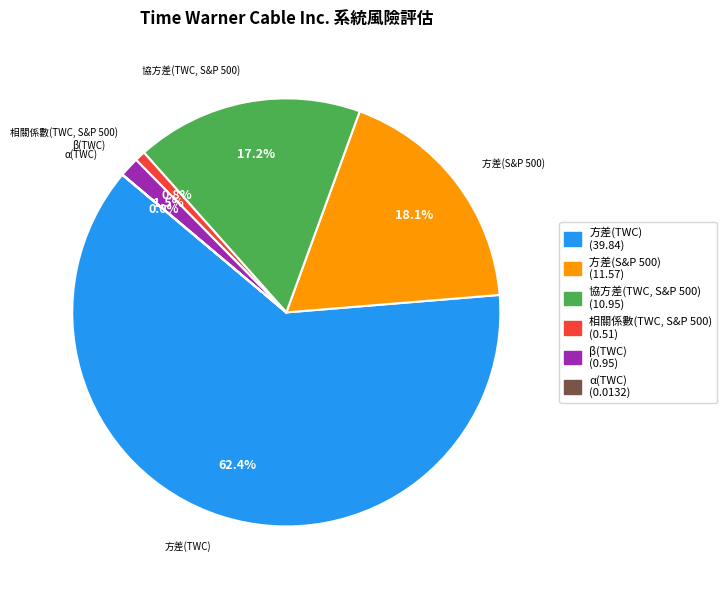

What is the ratio of the value at 方差(TWC) to the value at 方差(S&P 500)?

3.4